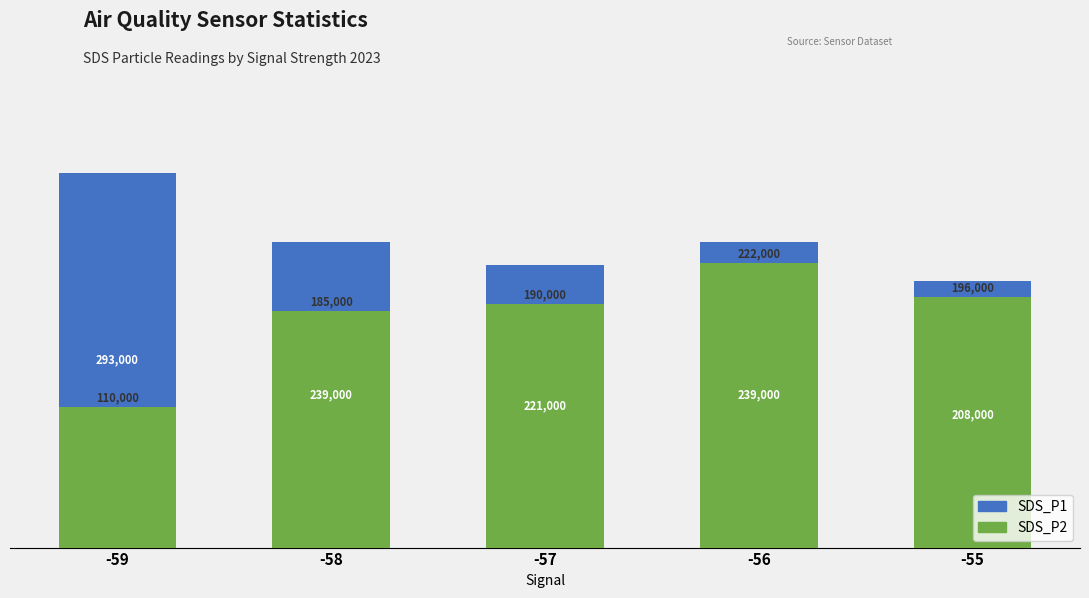

What is the maximum value for SDS_P1?

293000